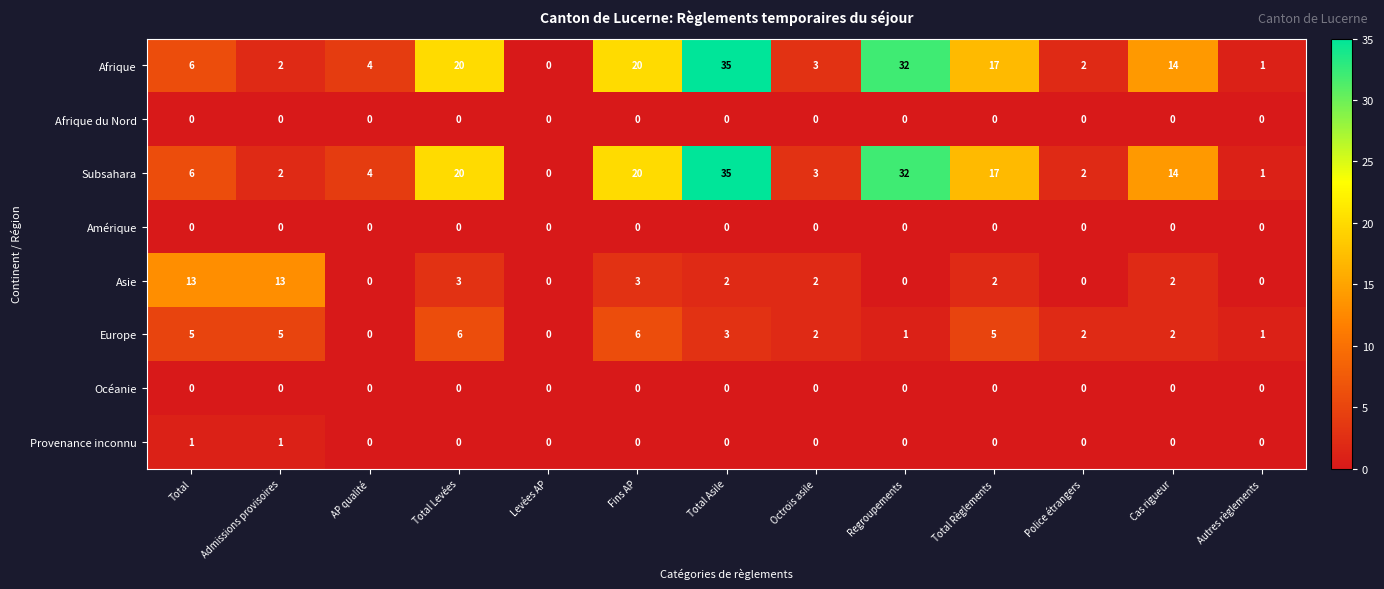

What is the difference between the second highest and minimum values in the Asie series?

13